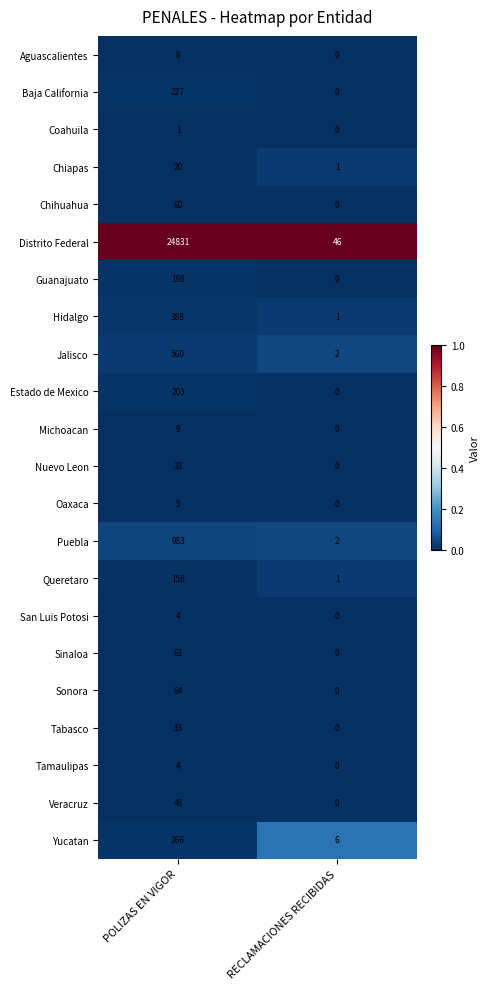

What is the total value across all series at RECLAMACIONES RECIBIDAS?

59